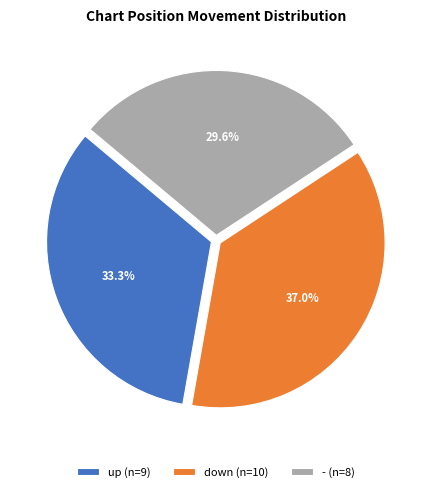

Rank the categories by value from highest to lowest.

down, up, -